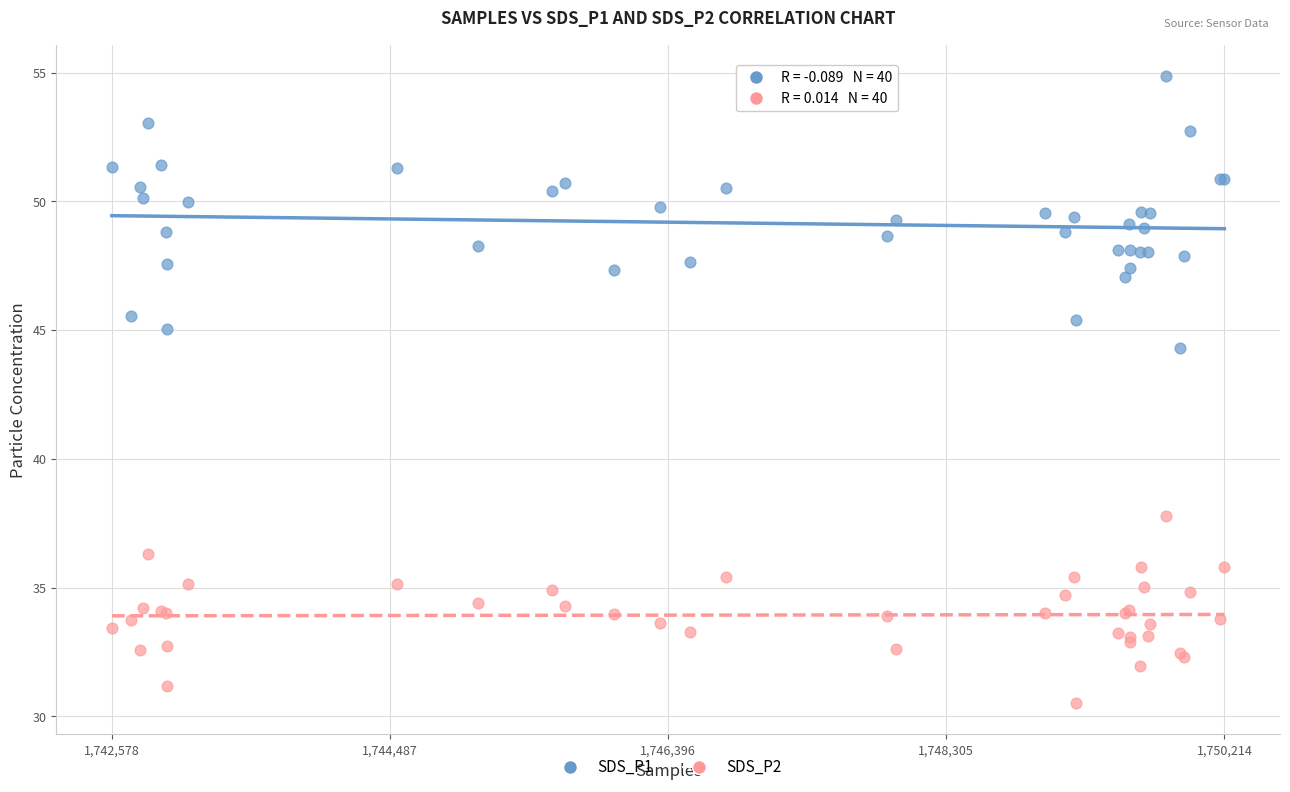

What is the X range (max minus min) for the scatter plot?

7636.0